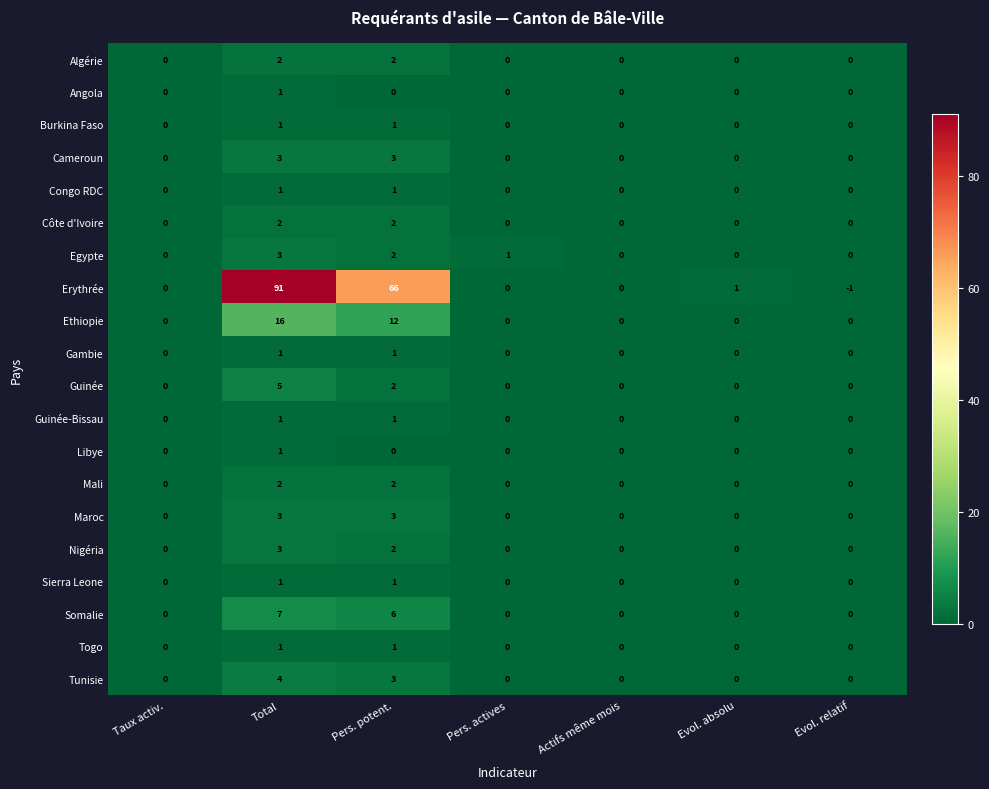

Which series has the largest range (max minus min)?

Erythrée